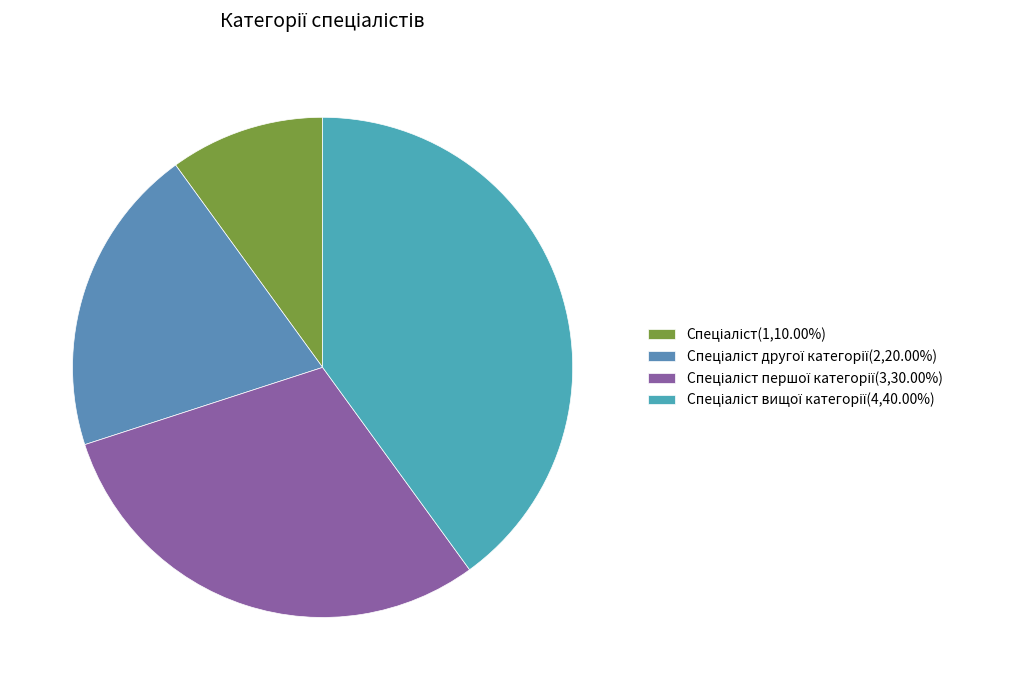

How many segments does this pie chart have?

4